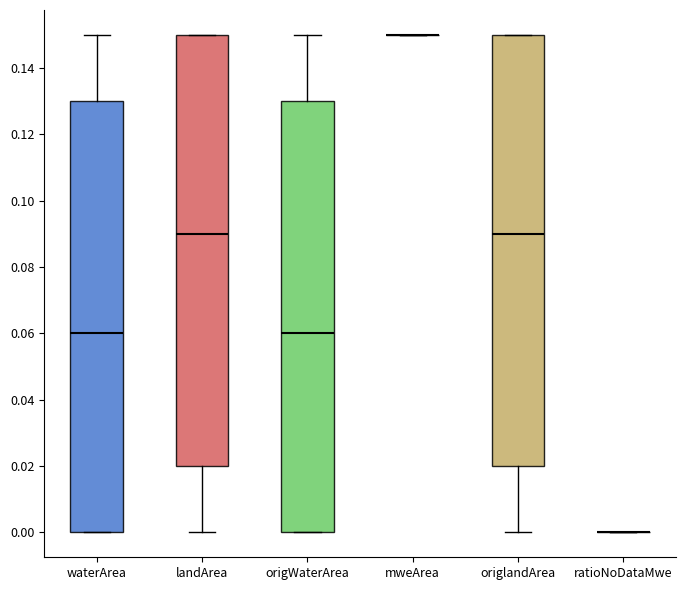

Reading left to right, transcribe this box plot: for each box, give where its median line is, the range the box spans, and where its two whiskers end, as read against the y-axis. The values are not printed on the chart, so give them approximately, as read against the axis.

waterArea: median 0.06, box 0.00 to 0.13, whiskers 0.00 to 0.15
landArea: median 0.09, box 0.02 to 0.15, whiskers 0.00 to 0.15
origWaterArea: median 0.06, box 0.00 to 0.13, whiskers 0.00 to 0.15
mweArea: box collapsed to a line at 0.15, whiskers 0.15 to 0.15
origlandArea: median 0.09, box 0.02 to 0.15, whiskers 0.00 to 0.15
ratioNoDataMwe: box collapsed to a line at 0.00, whiskers 0.00 to 0.00